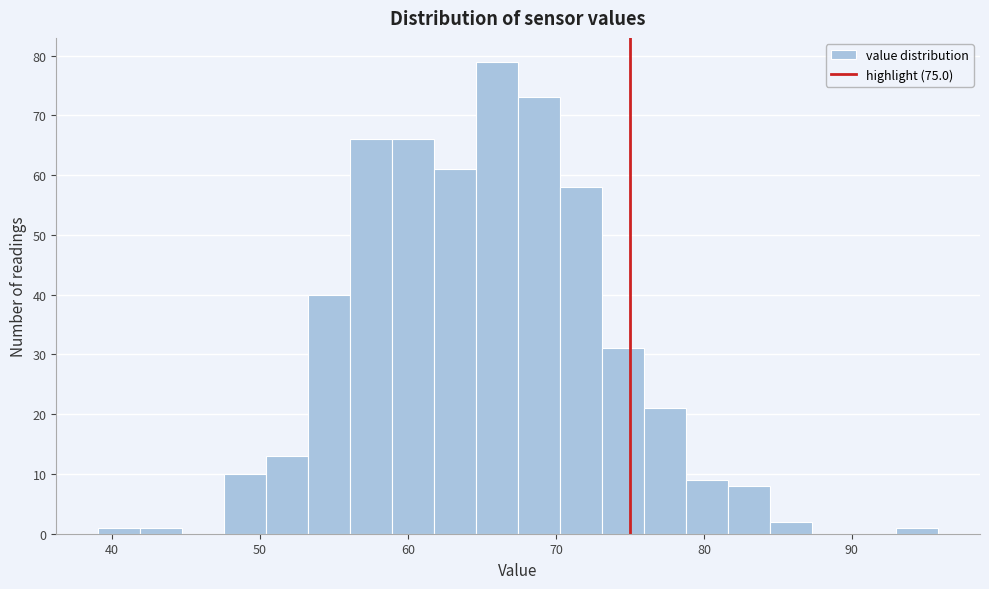

Around what value on the x-axis is the tallest bar? Give the approximate position of its centre, as read against the axis.

66